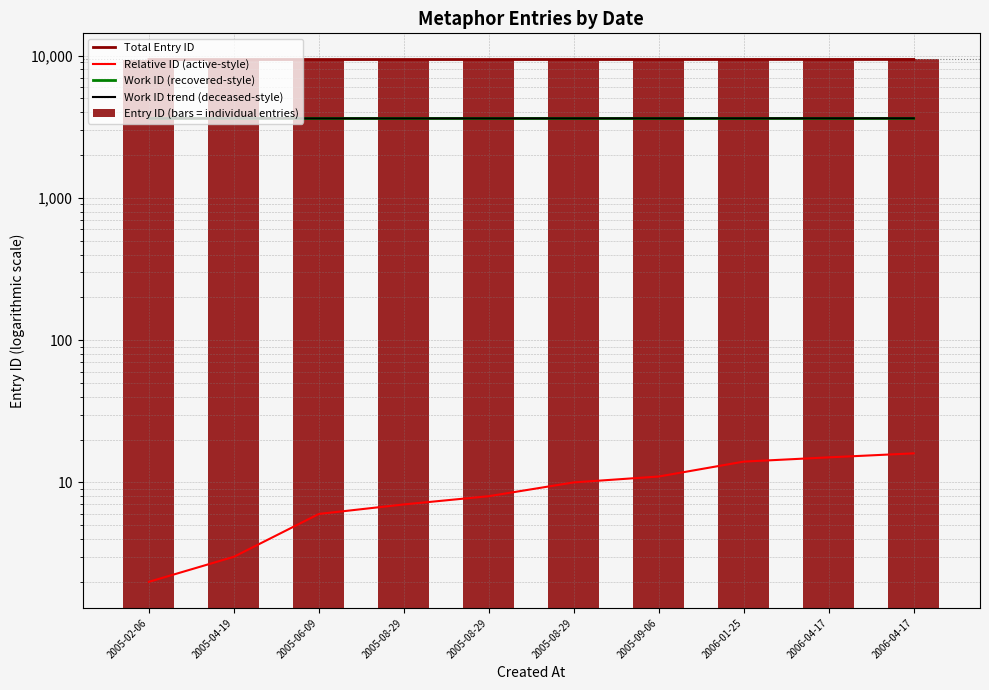

List the series in order of their peak value, lowest first.

Relative ID (active-style), Work ID (recovered-style), Work ID trend (deceased-style), Total Entry ID, Entry ID (bars = individual entries)